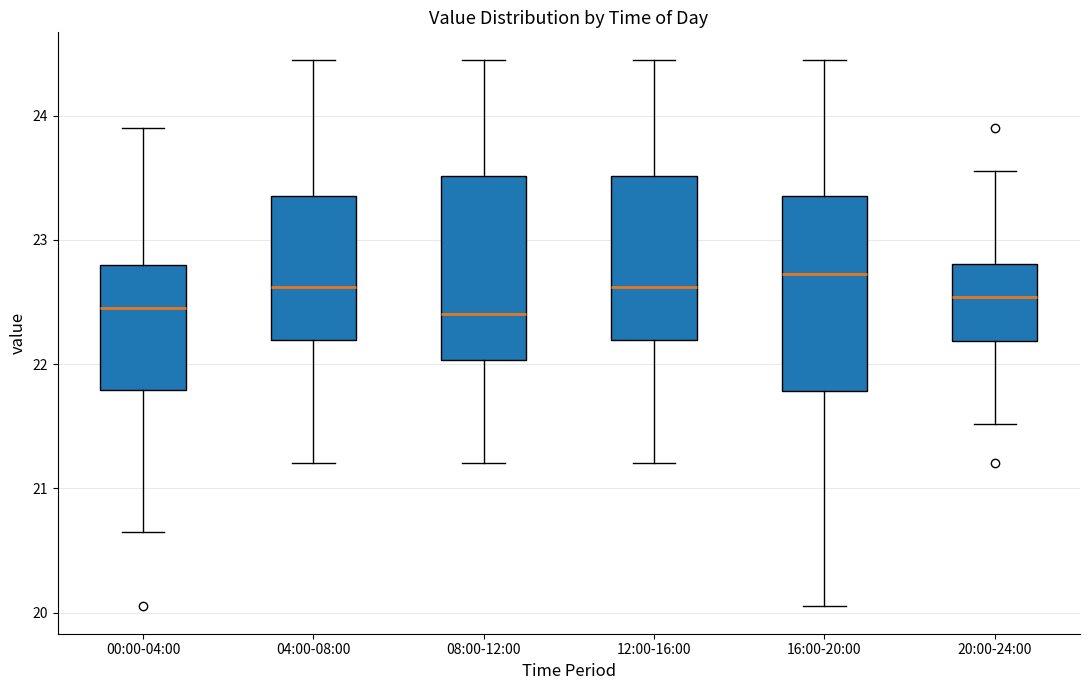

Where is the upper edge of the box for 20:00-24:00 on the y-axis? The values are not printed on the chart, so give them approximately, as read against the axis.

22.8